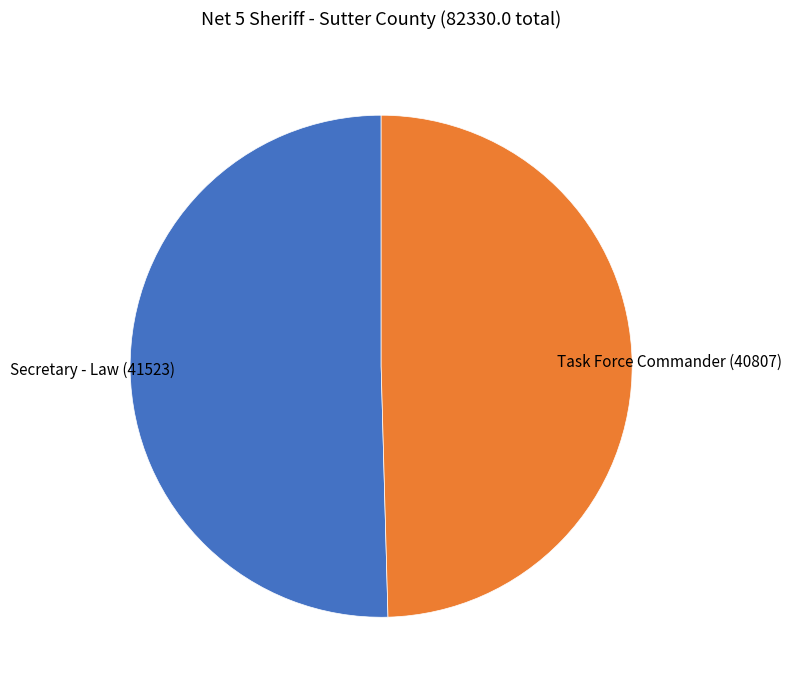

Count the number of slices in the pie.

2